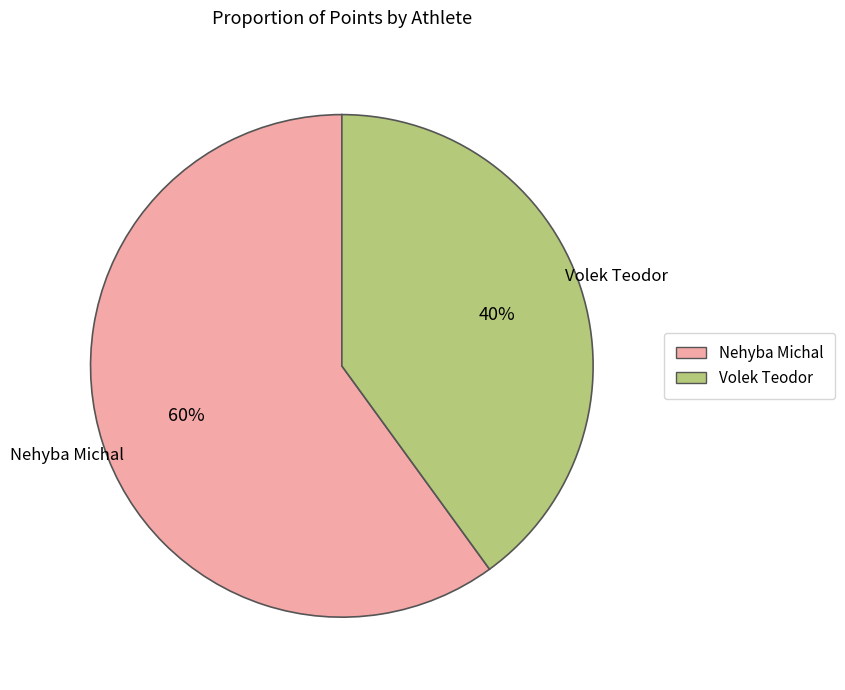

What is the largest slice in the pie chart?

Nehyba Michal